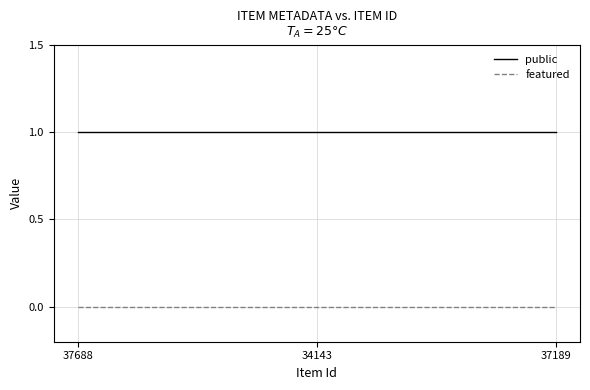

List the series in order of their overall mean, lowest first.

featured, public